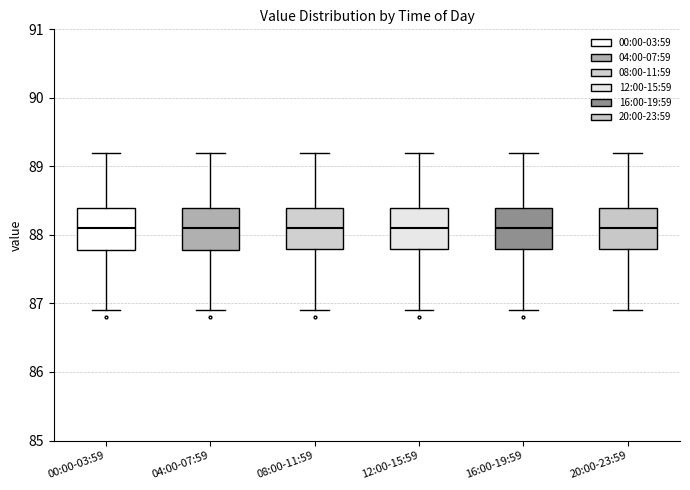

Reading left to right, read every box against the y-axis: the position of its median line, the range the box covers, and the ends of its whiskers. The values are not printed on the chart, so give them approximately, as read against the axis.

00:00-03:59: median 88.1, box 87.8 to 88.4, whiskers 86.9 to 89.2
04:00-07:59: median 88.1, box 87.8 to 88.4, whiskers 86.9 to 89.2
08:00-11:59: median 88.1, box 87.8 to 88.4, whiskers 86.9 to 89.2
12:00-15:59: median 88.1, box 87.8 to 88.4, whiskers 86.9 to 89.2
16:00-19:59: median 88.1, box 87.8 to 88.4, whiskers 86.9 to 89.2
20:00-23:59: median 88.1, box 87.8 to 88.4, whiskers 86.9 to 89.2